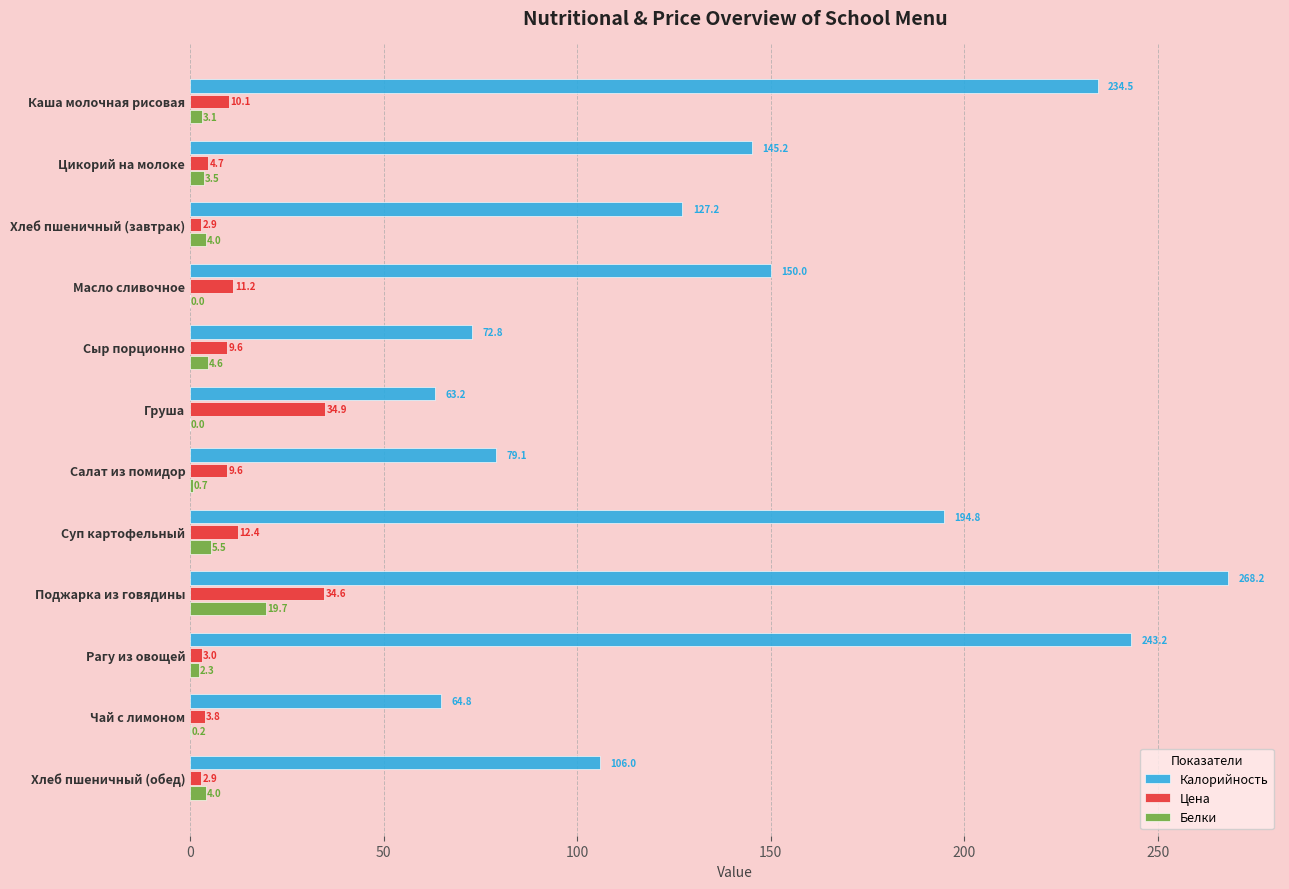

What is the total value across all series at Каша молочная рисовая?

247.7